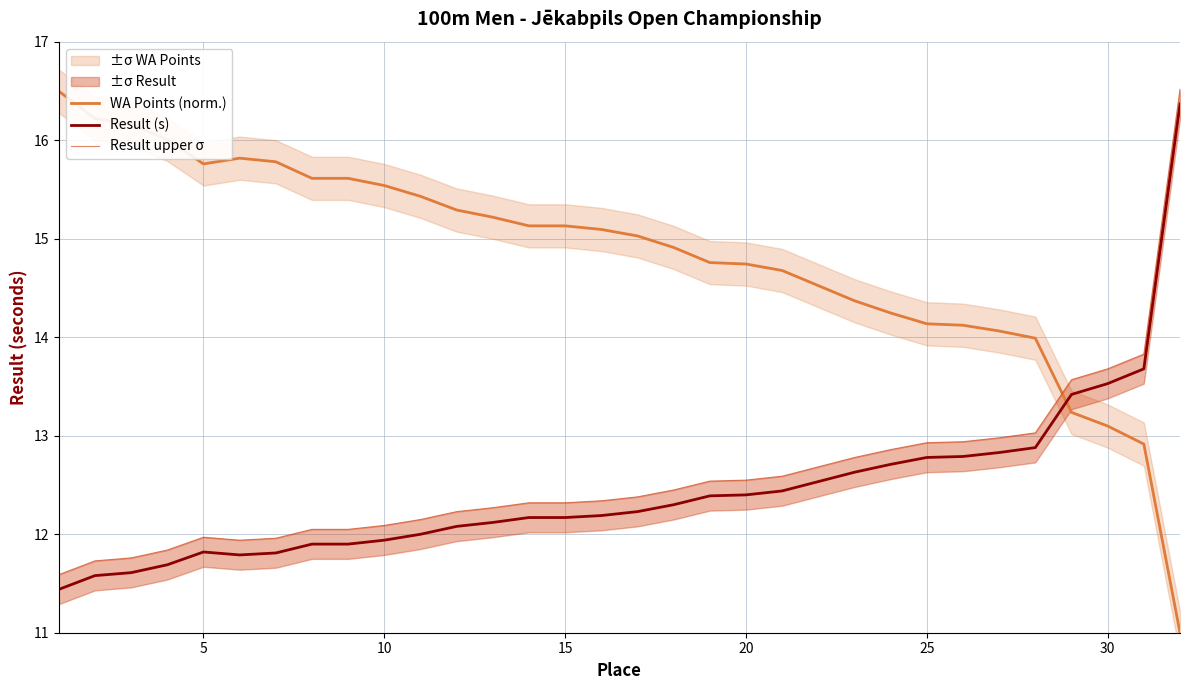

The WA Points (norm.) series shows 4.6 at 25. True or false?

False